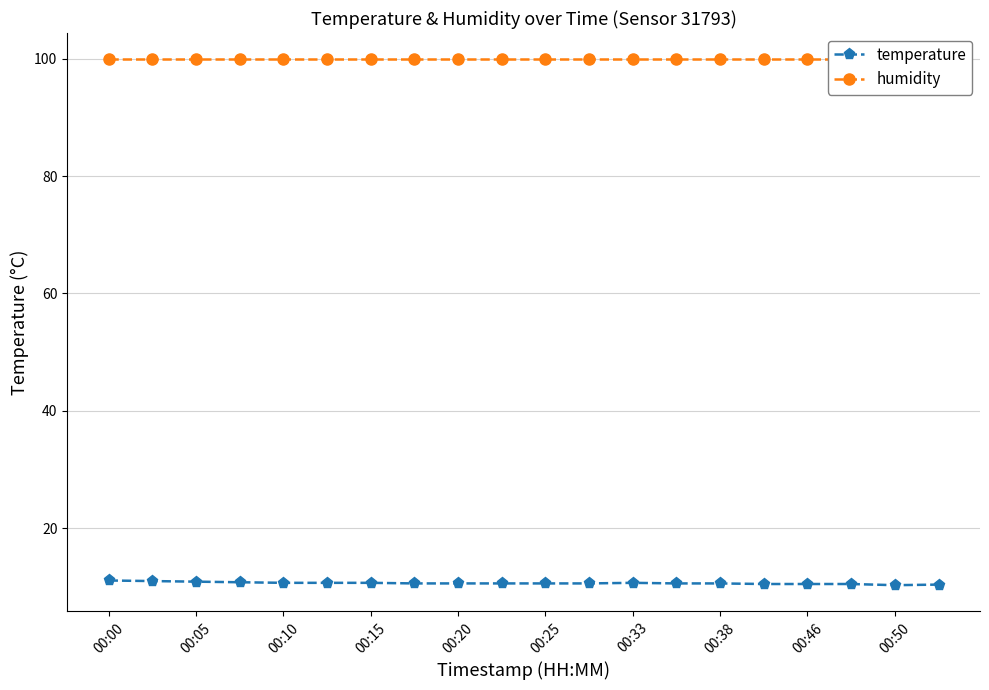

The value of temperature at 00:10 is 17.9. True or false?

False